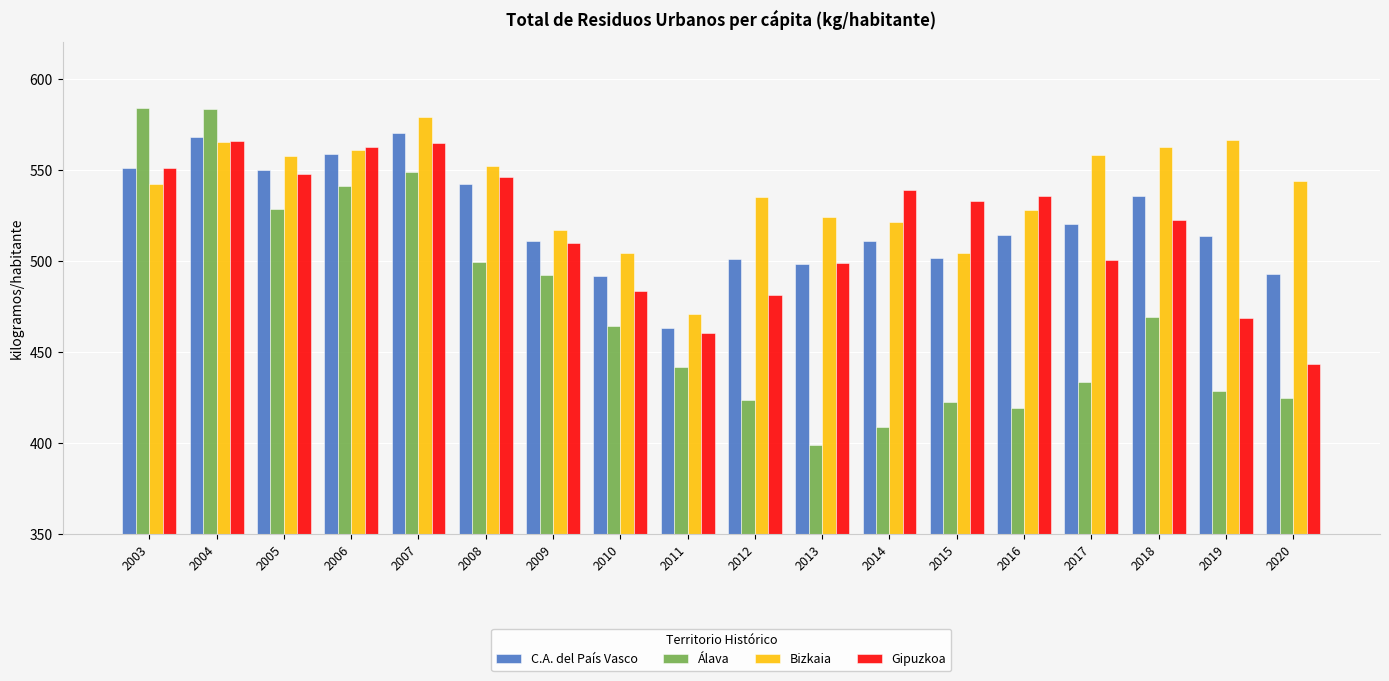

What is the total value across all series at 2003?

2228.0